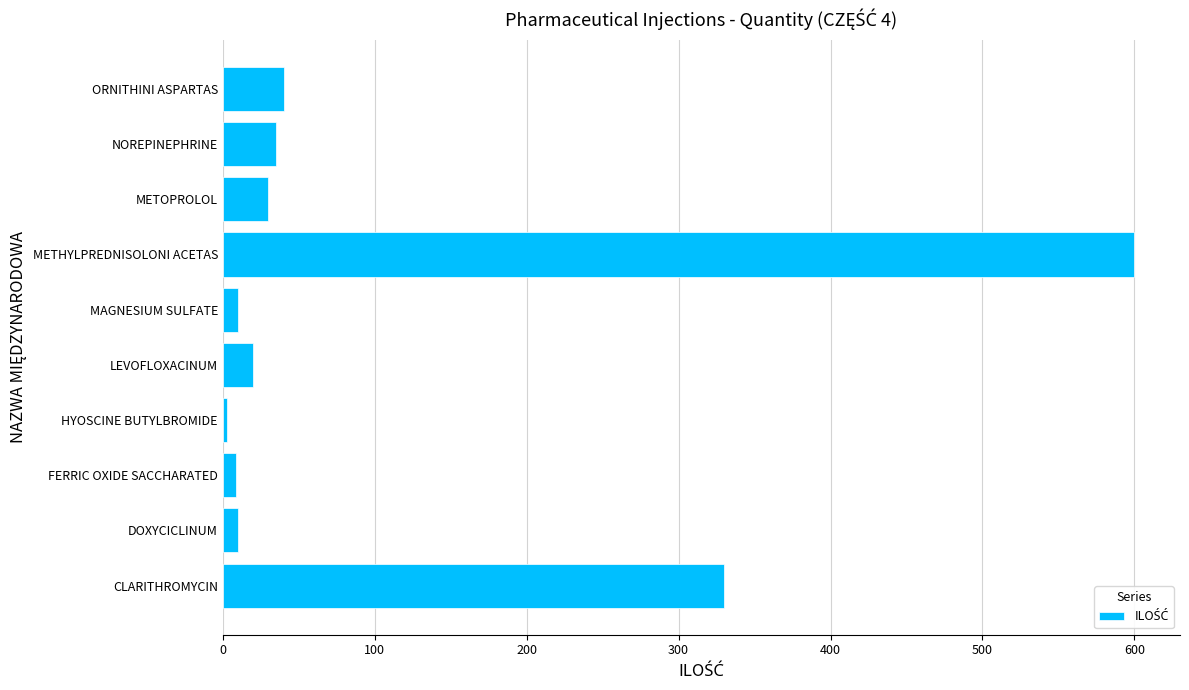

Approximately how many times larger is the value at LEVOFLOXACINUM compared to NOREPINEPHRINE?

0.6